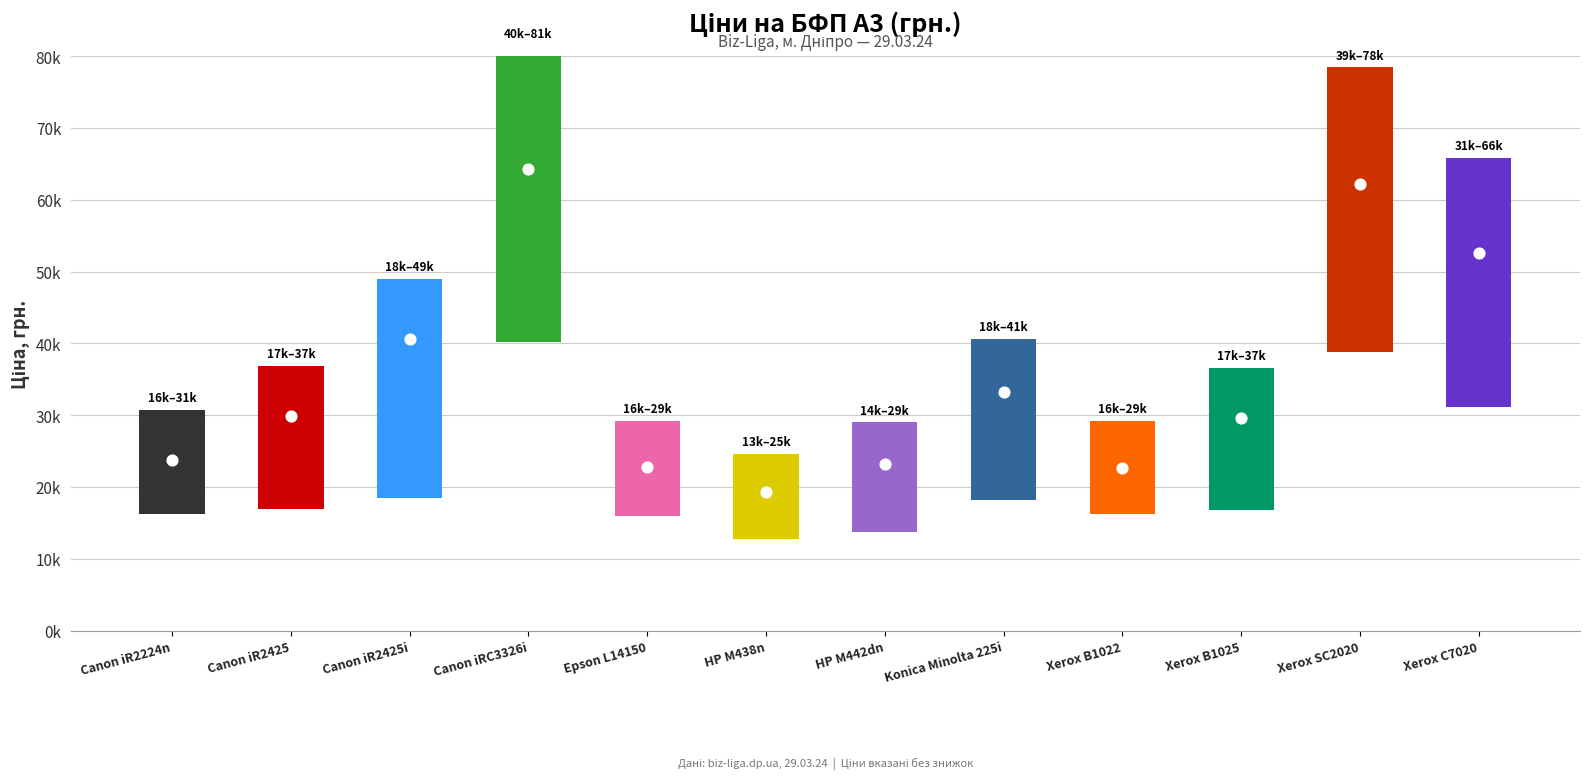

Approximately how many times larger is the value at Konica Minolta 225i compared to HP M442dn?

1.4